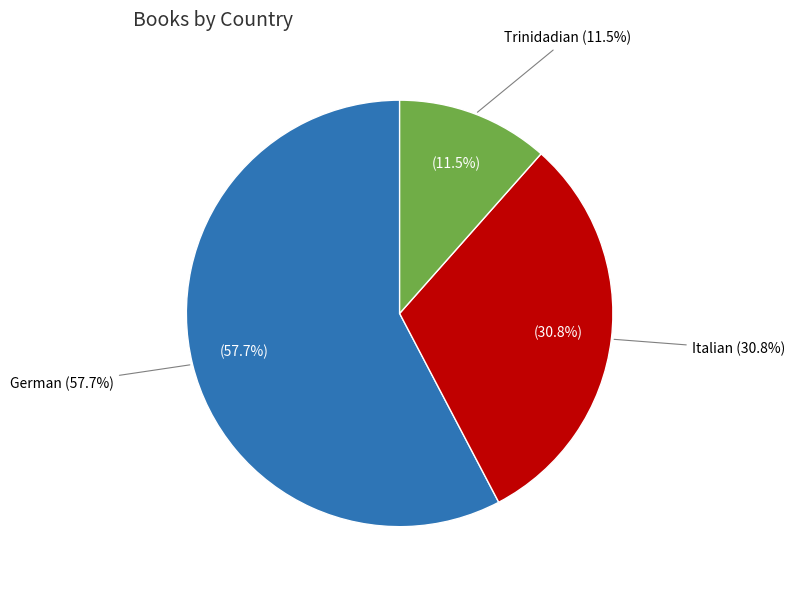

To the nearest percent, what percentage of the pie is Trinidadian?

12%